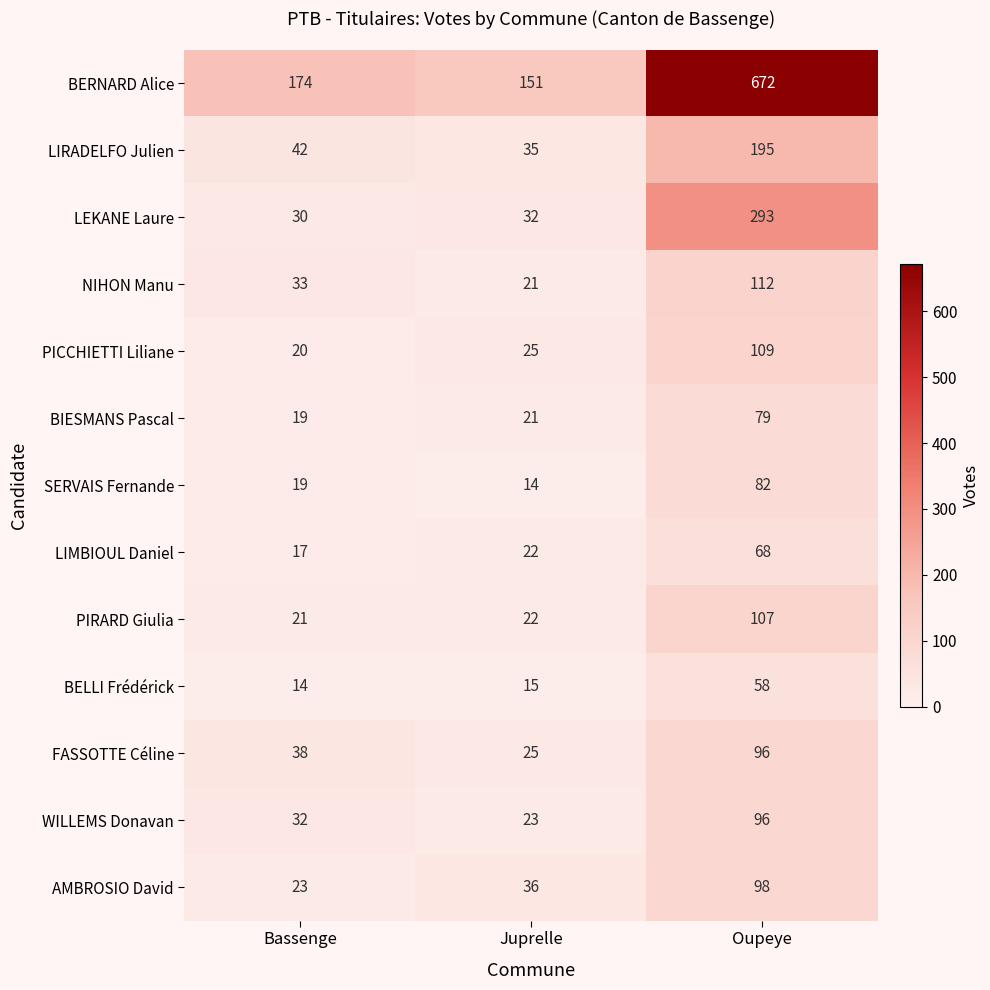

Rank the categories by PICCHIETTI Liliane value from lowest to highest.

Bassenge, Juprelle, Oupeye